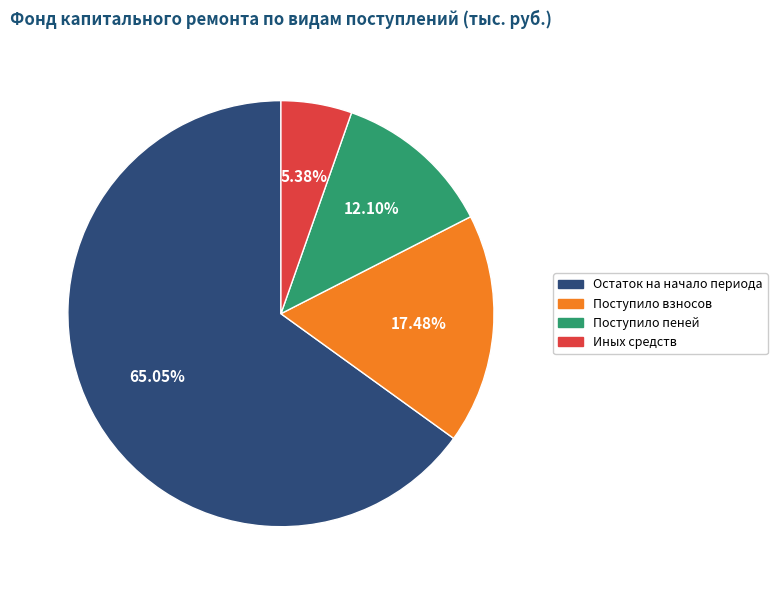

Count the number of slices in the pie.

4